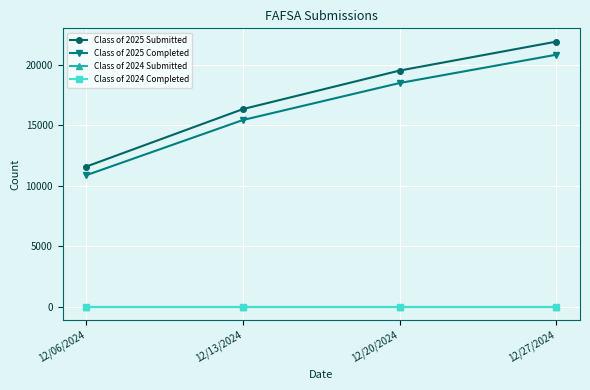

What position from the left is 12/27/2024?

4